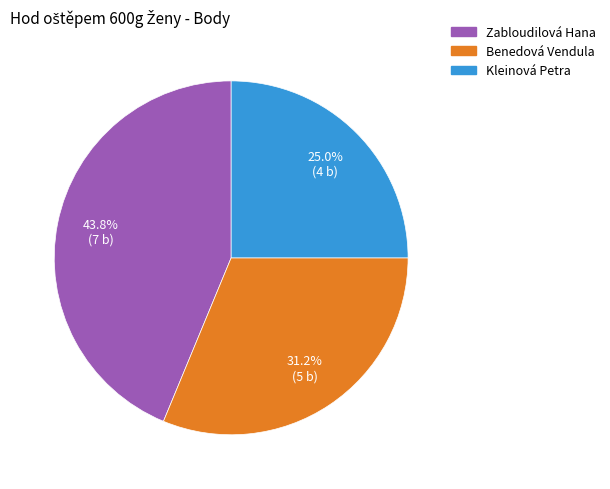

Rank the categories by value from highest to lowest.

Zabloudilová Hana, Benedová Vendula, Kleinová Petra